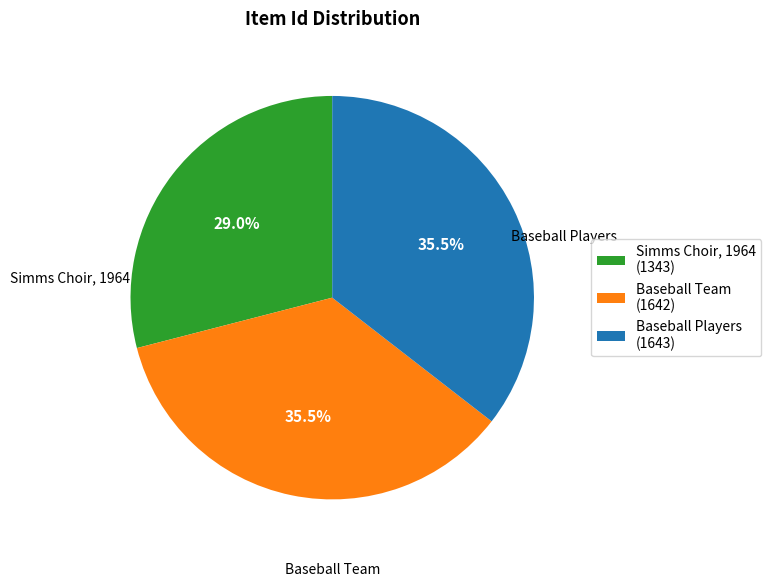

True or false: Baseball Team accounts for 48% of the total.

False